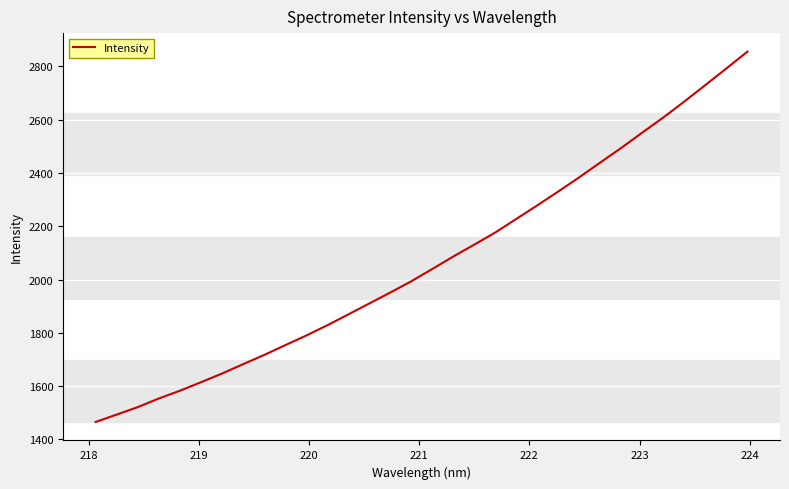

What is the difference between the maximum and minimum values?

1389.8